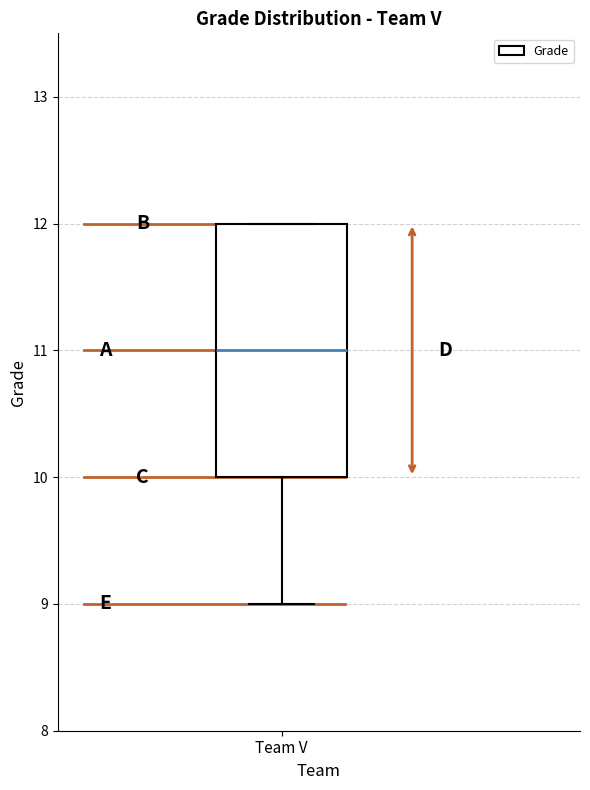

Read this box plot against the y-axis: the position of the median line, the range covered by the box, and the ends of both whiskers. The values are not printed on the chart, so give them approximately, as read against the axis.

median 11, box 10 to 12, whiskers 9 to 12